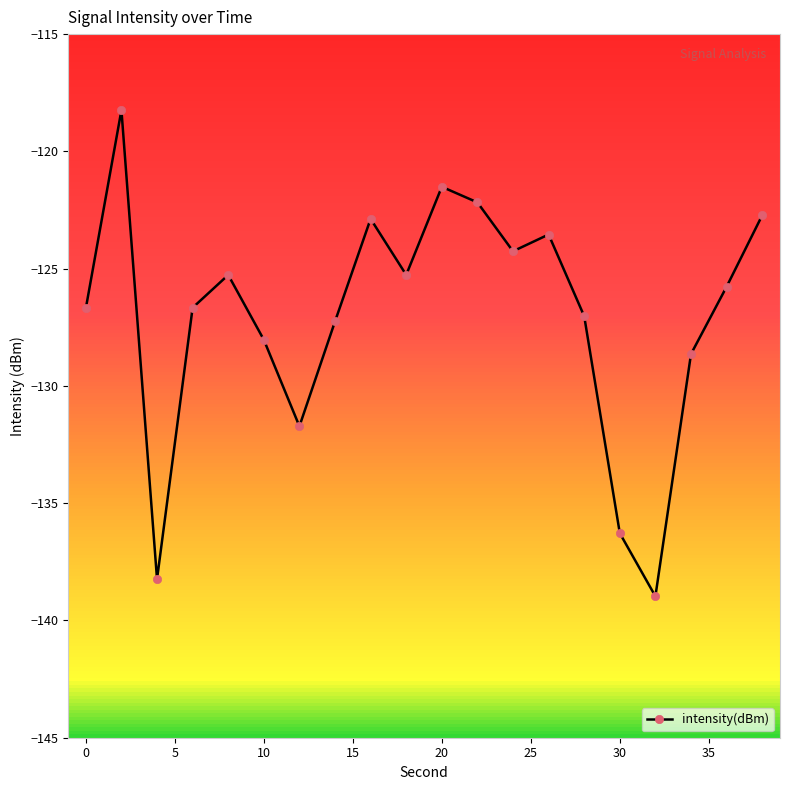

What is the difference between the second highest and minimum values?

17.5